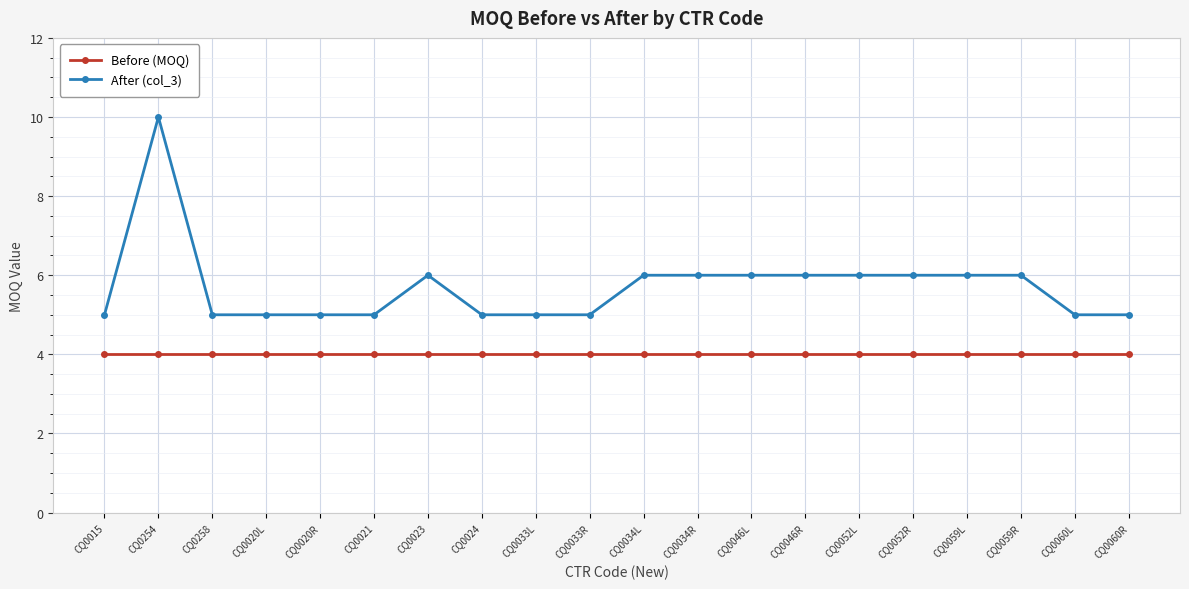

What is the label of the 4th point from the left?

CQ0020L